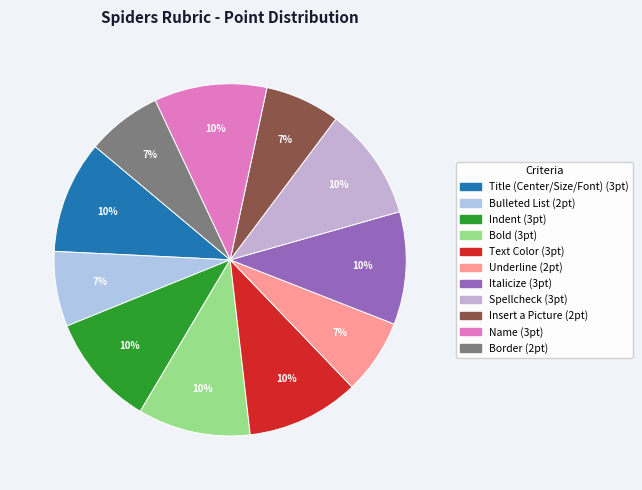

Is it true that Bold is 24% of the pie?

False